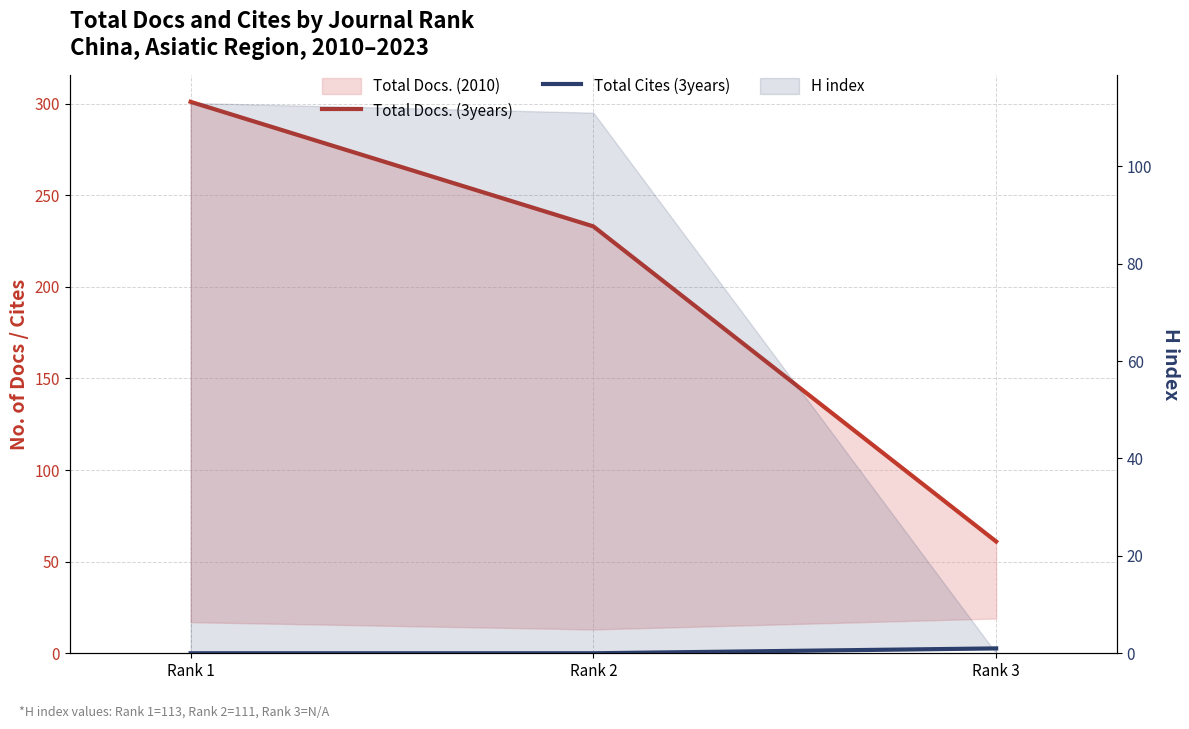

Which category has the highest value in the Total Cites (3years) series?

Rank 3